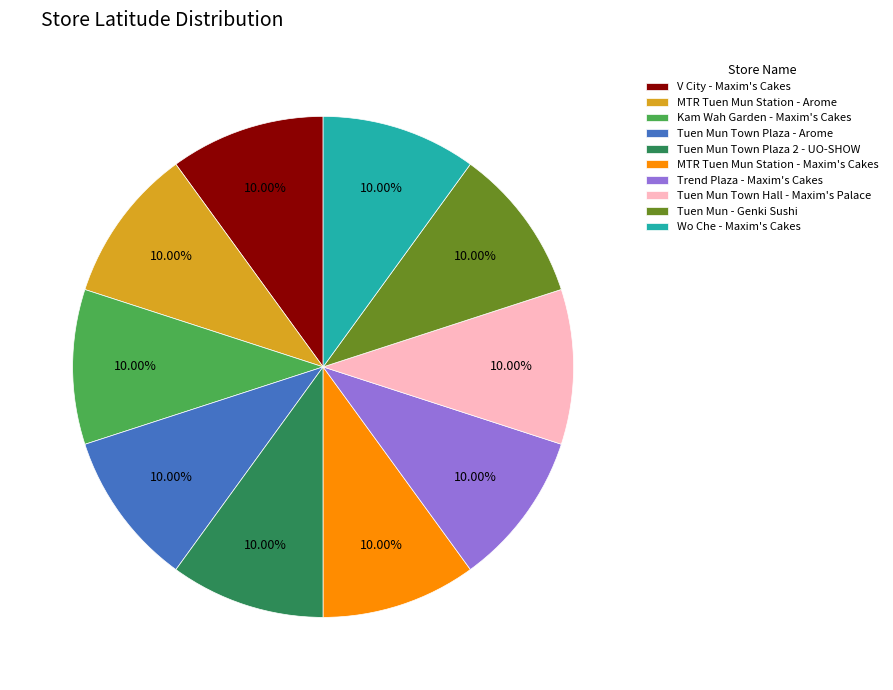

What is the ratio of the value at Tuen Mun Town Plaza 2 - UO-SHOW to the value at Tuen Mun - Genki Sushi?

1.0